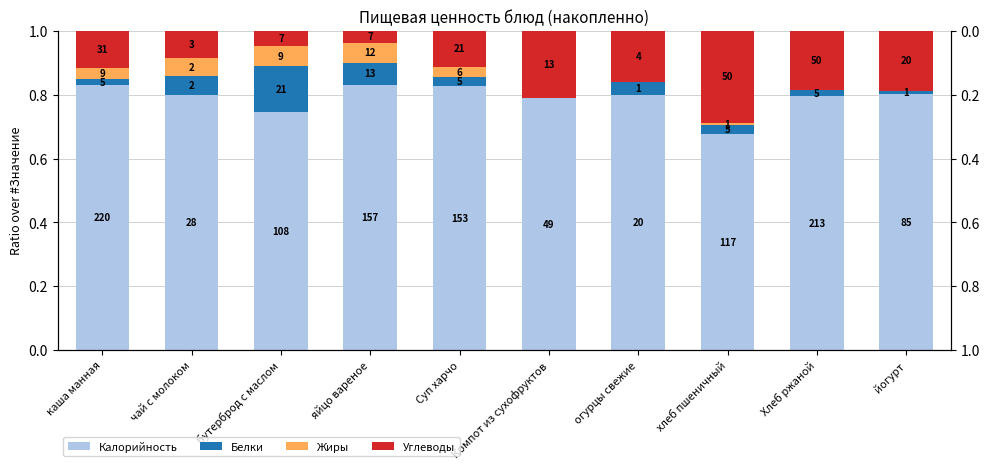

Where is Калорийность nearest to the value 0?

хлеб пшеничный